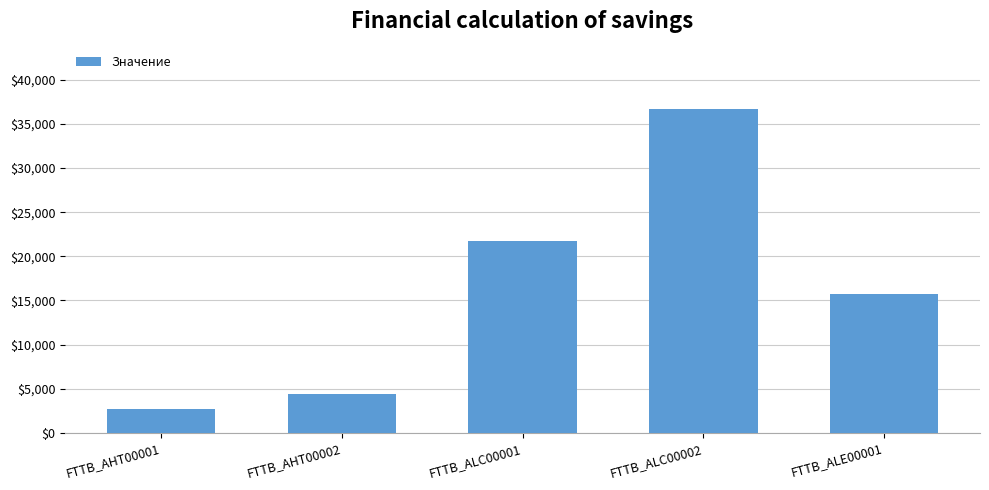

Is it true that the value at FTTB_AHT00002 is 4351?

True